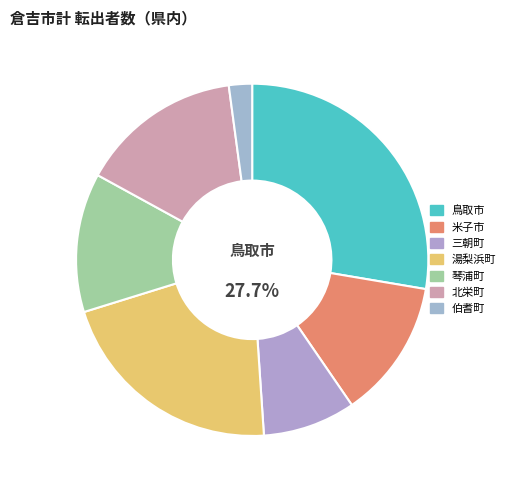

To the nearest percent, what is the difference between the largest and smallest slice percentages?

26%